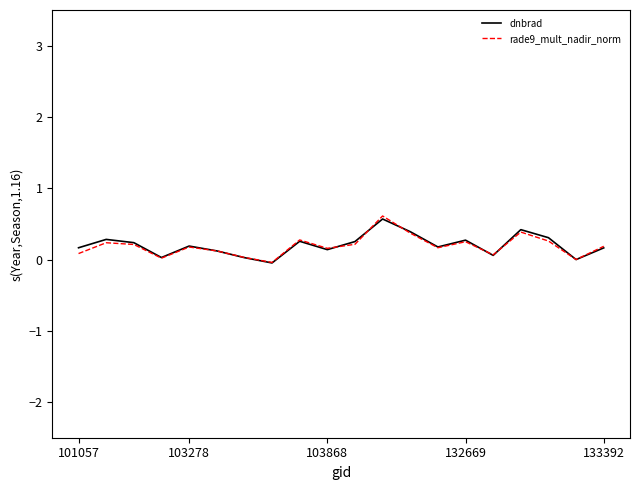

What is the difference between the second highest and second lowest values in the dnbrad series?

0.4